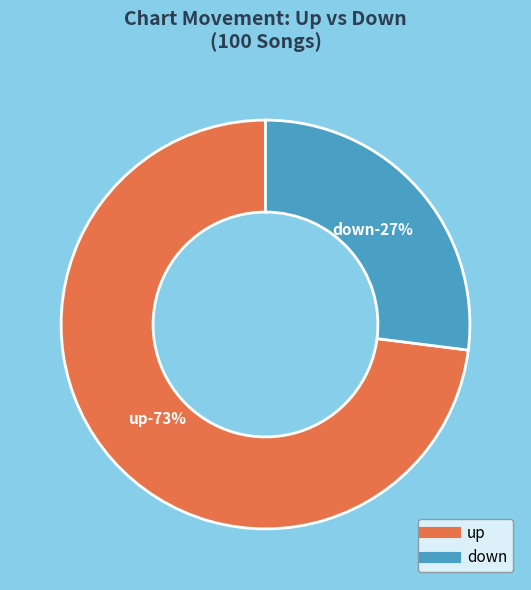

Is down the majority of the pie?

No